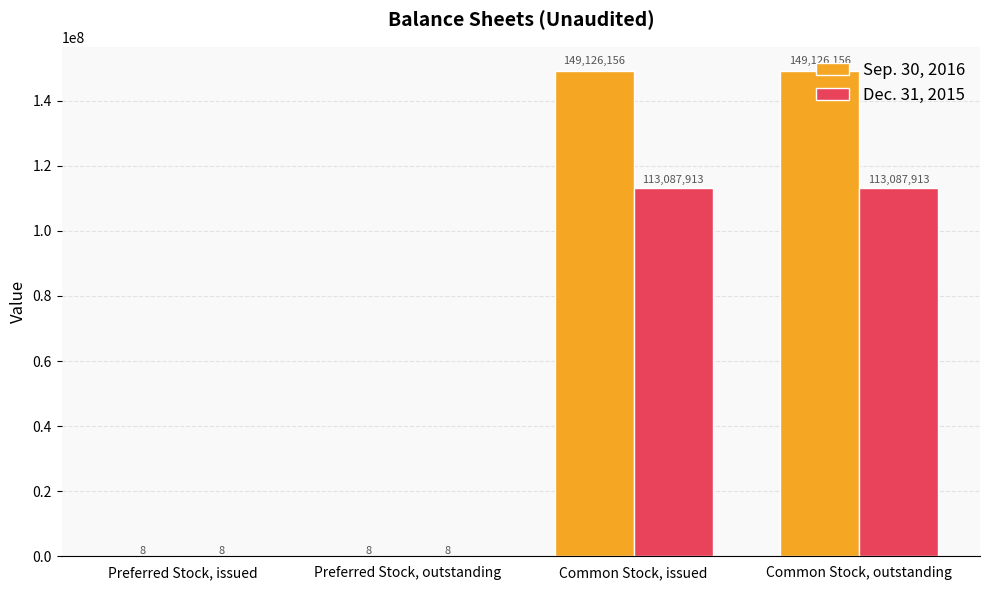

What is the maximum value shown in the chart?

149126156